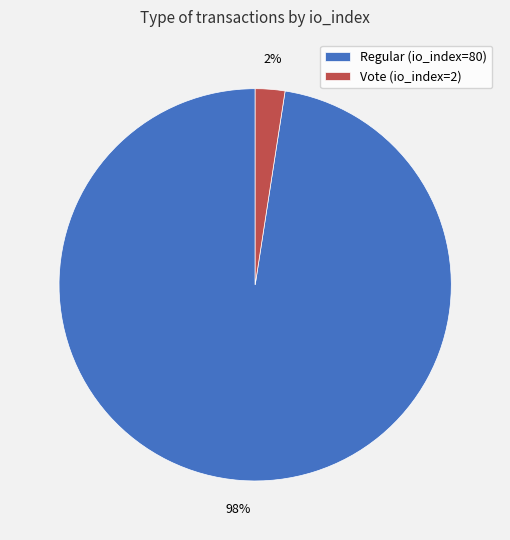

What is the smallest slice in the pie chart?

Vote (io_index=2)